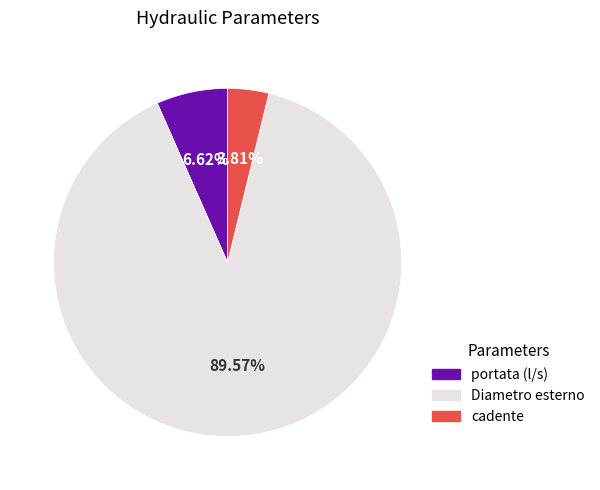

Which category accounts for the majority?

Diametro esterno